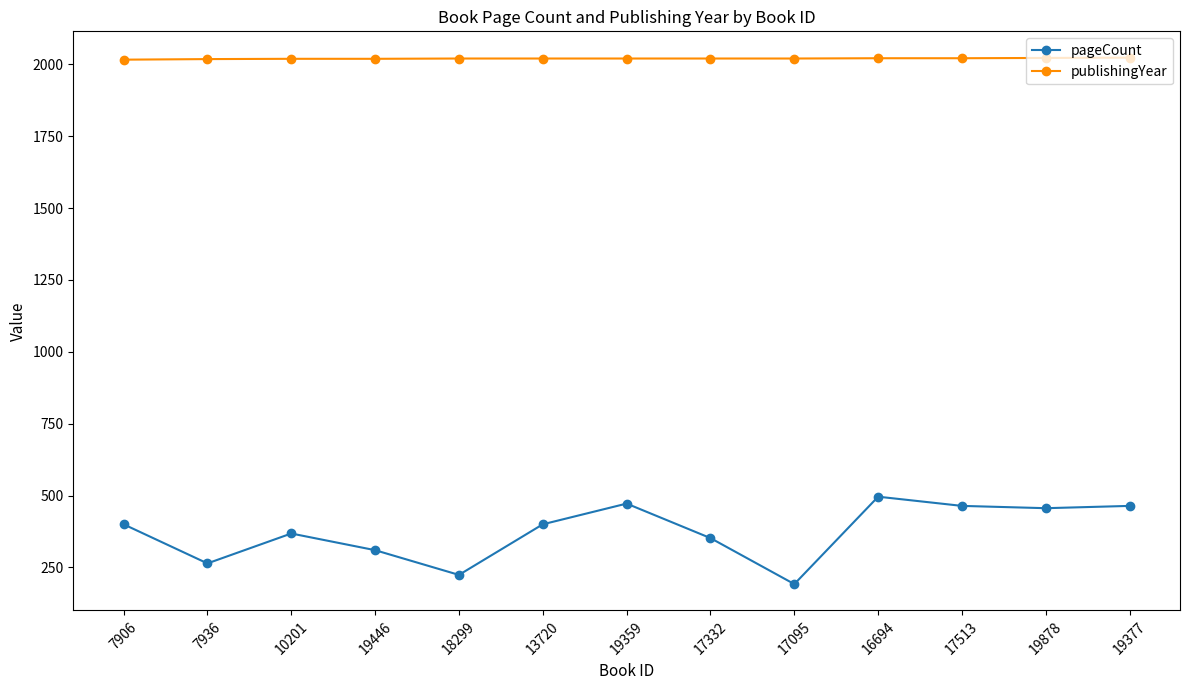

Count the number of categories in the chart.

13